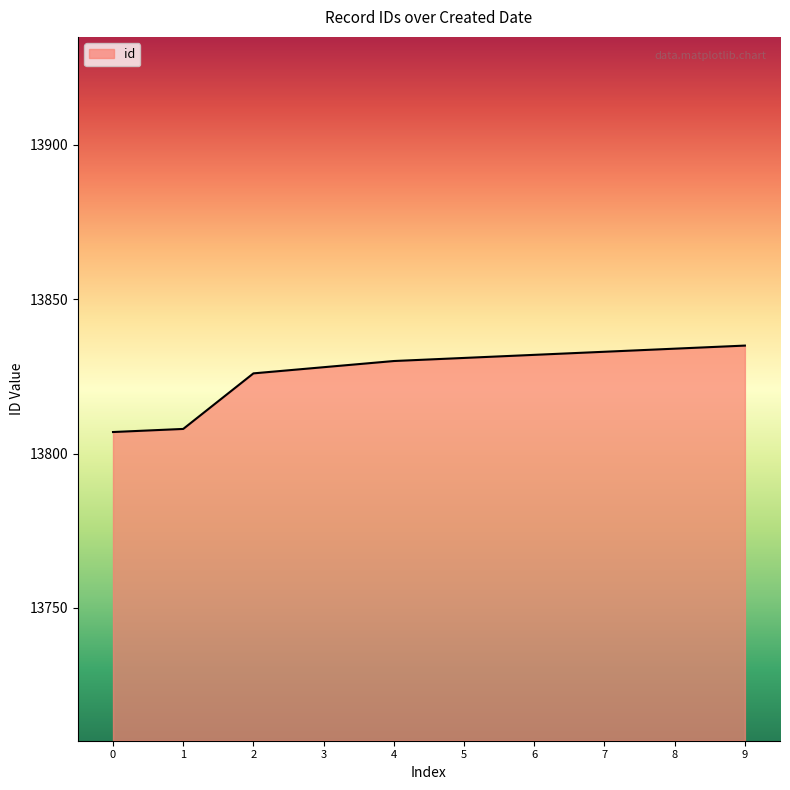

What is the difference between the values at 8 and 0?

27